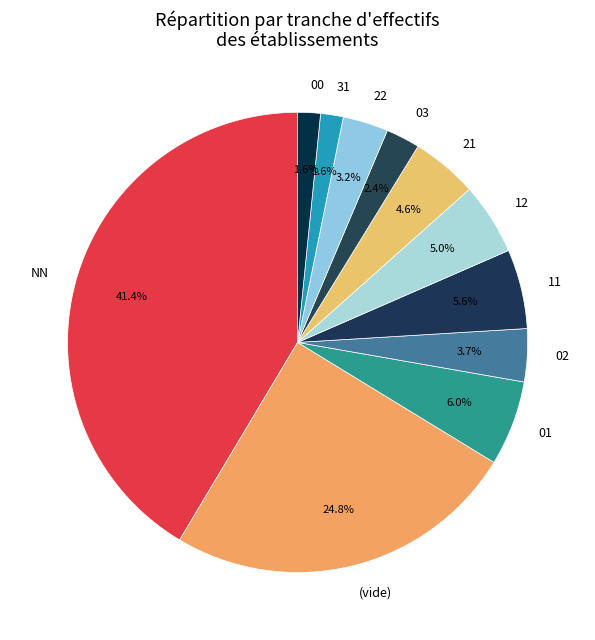

To the nearest percent, what is the difference between the largest and smallest slice percentages?

40%